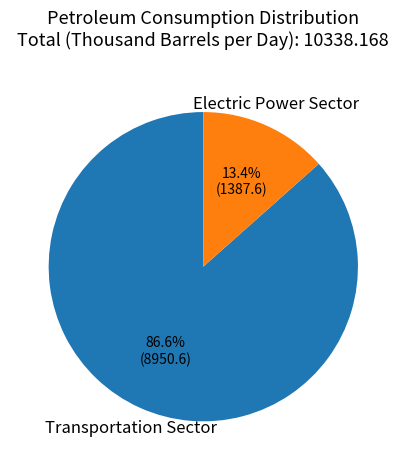

Approximately how many times larger is the value at Transportation Sector compared to Electric Power Sector?

6.5